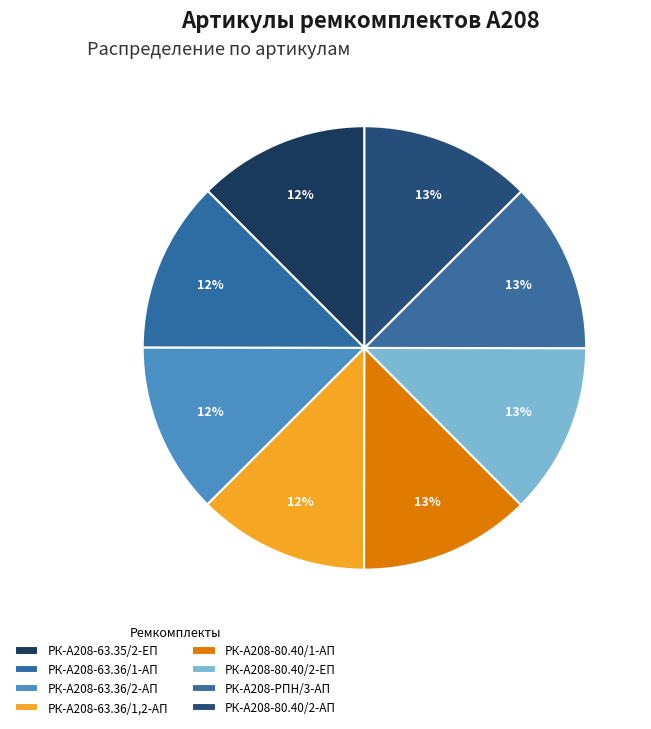

Does РК-А208-80.40/2-ЕП account for over 50% of the chart?

No